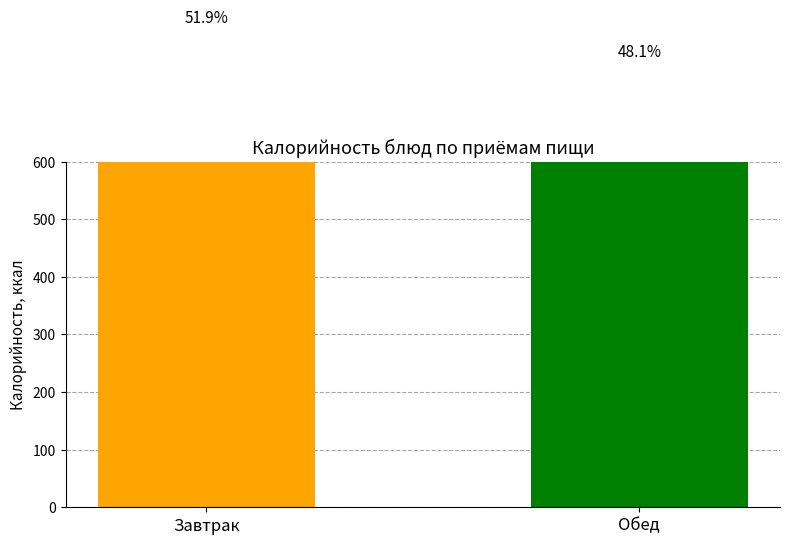

The chart shows a value of 829.6 at Завтрак. True or false?

True